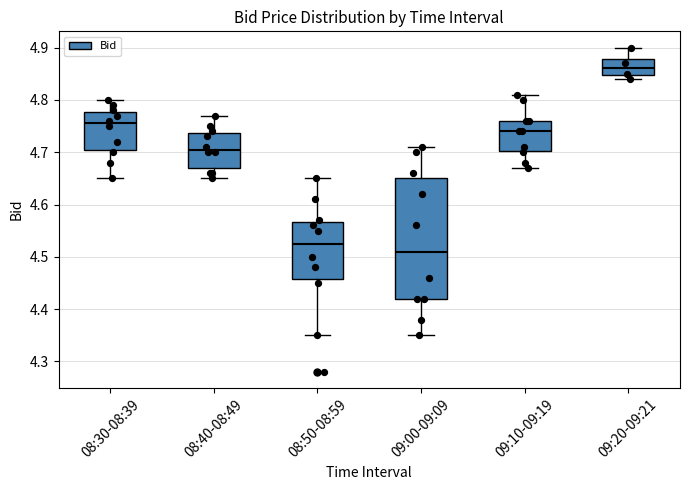

Which box is the tallest, from its lower edge to its upper edge?

09:00-09:09